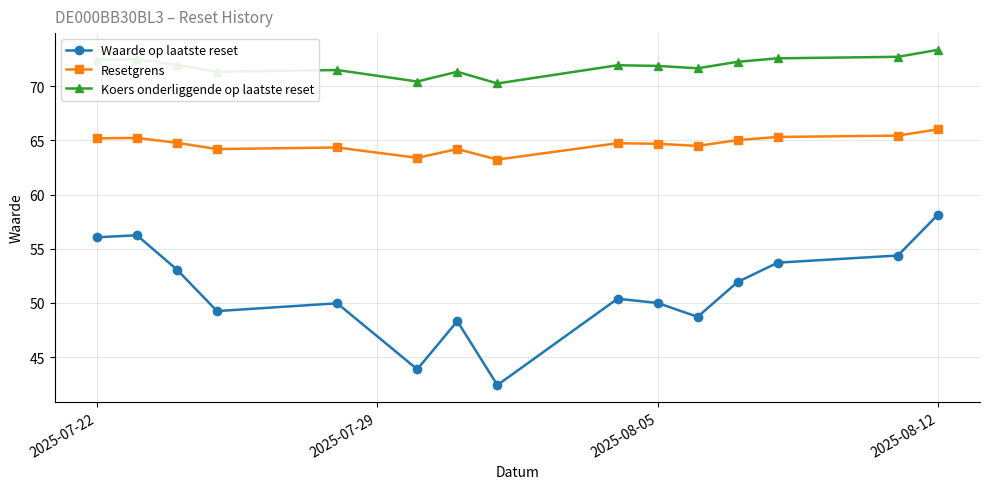

What is the smallest value displayed?

42.4